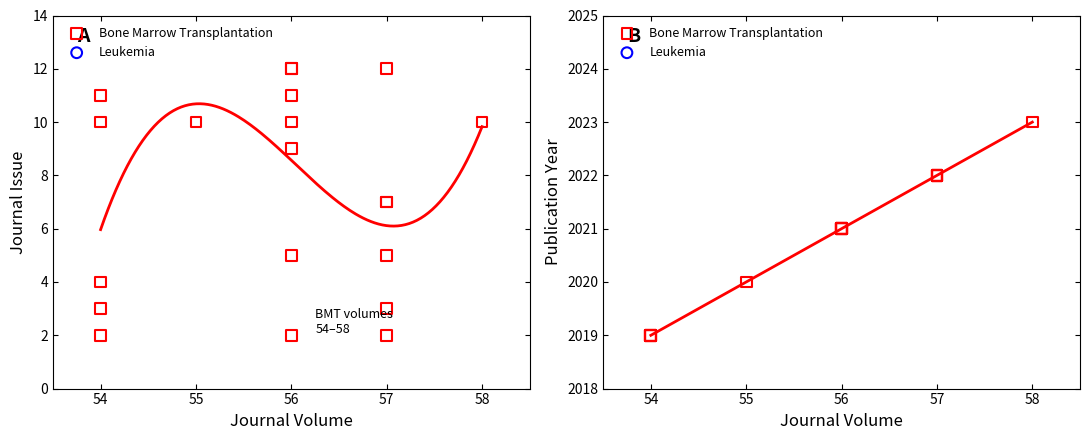

What is the change in value from 9 to 11?

+2